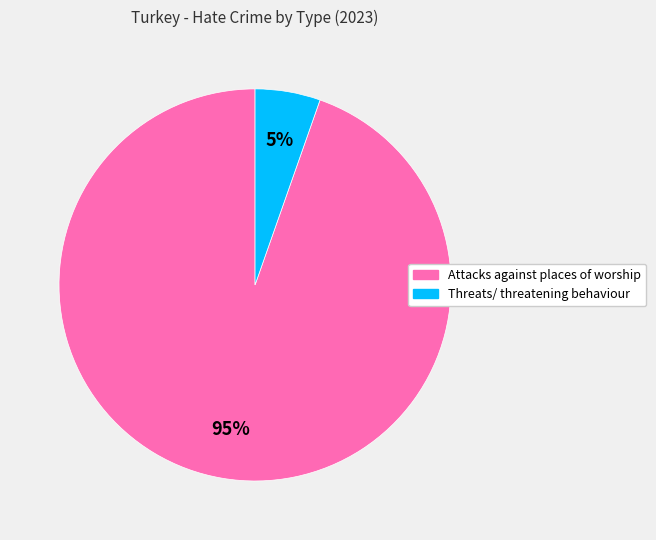

Which category has the biggest portion of the pie?

Attacks against places of worship